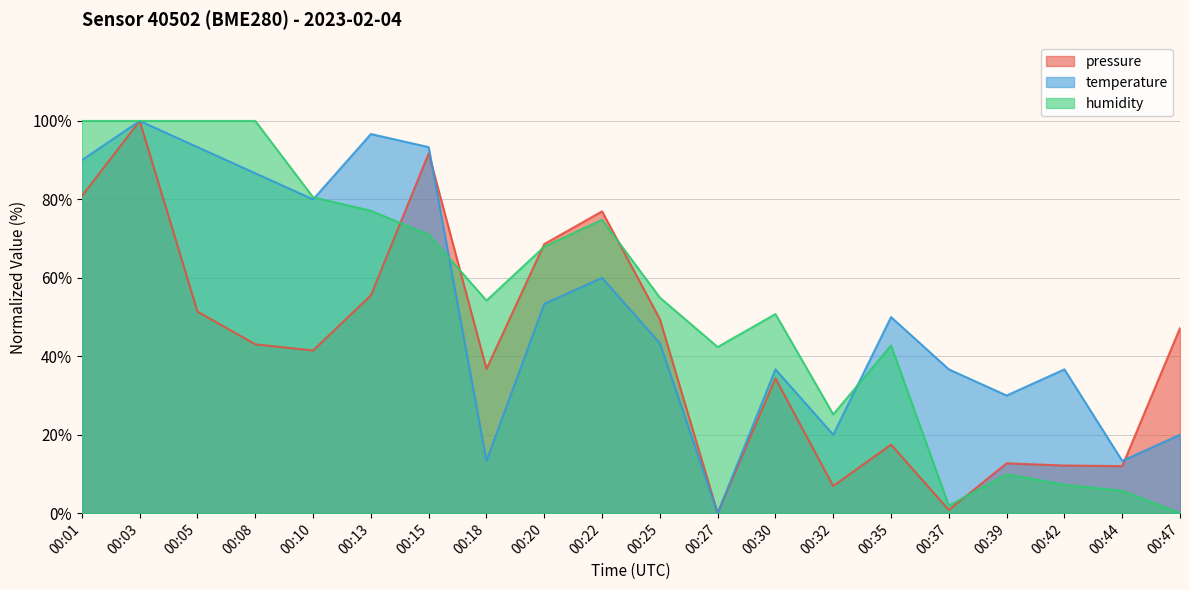

What is the sum of the temperature values at 00:05 and 00:03?

193.3